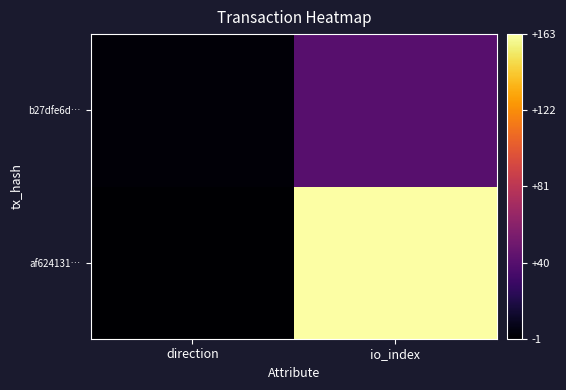

Reading right to left, what are all the values shown in this chart?

af624131…: io_index=163	direction=-1
b27dfe6d…: io_index=40	direction=1